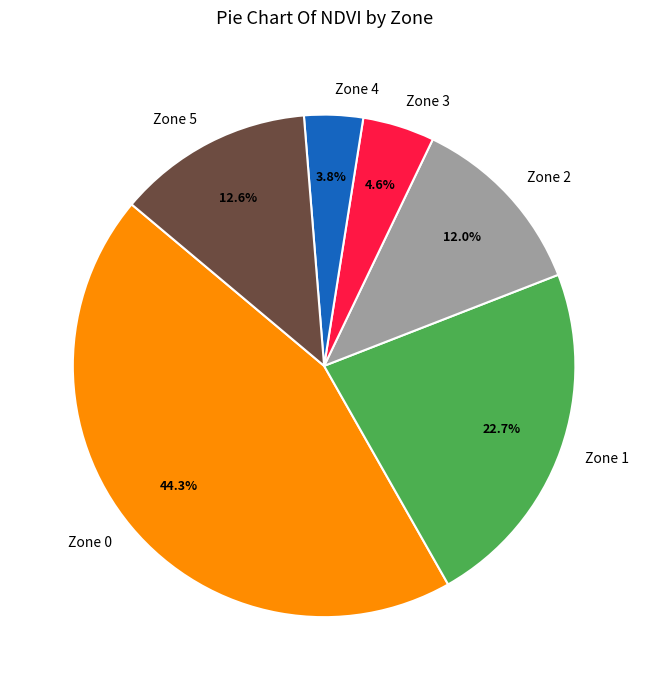

Rank the categories by value from lowest to highest.

Zone 4, Zone 3, Zone 2, Zone 5, Zone 1, Zone 0